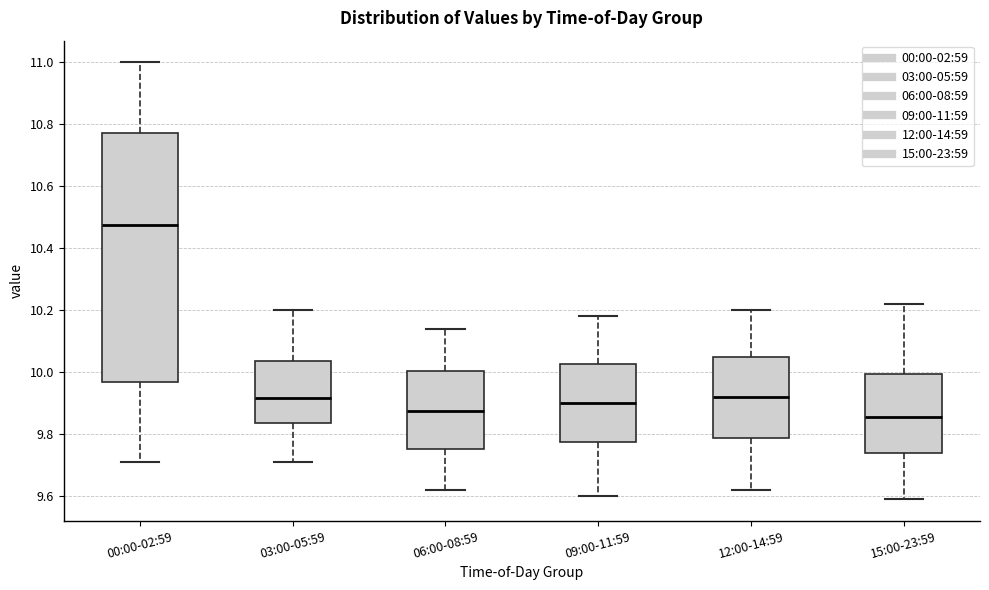

Where does the median line of the box for 12:00-14:59 sit on the y-axis? The values are not printed on the chart, so give them approximately, as read against the axis.

9.92